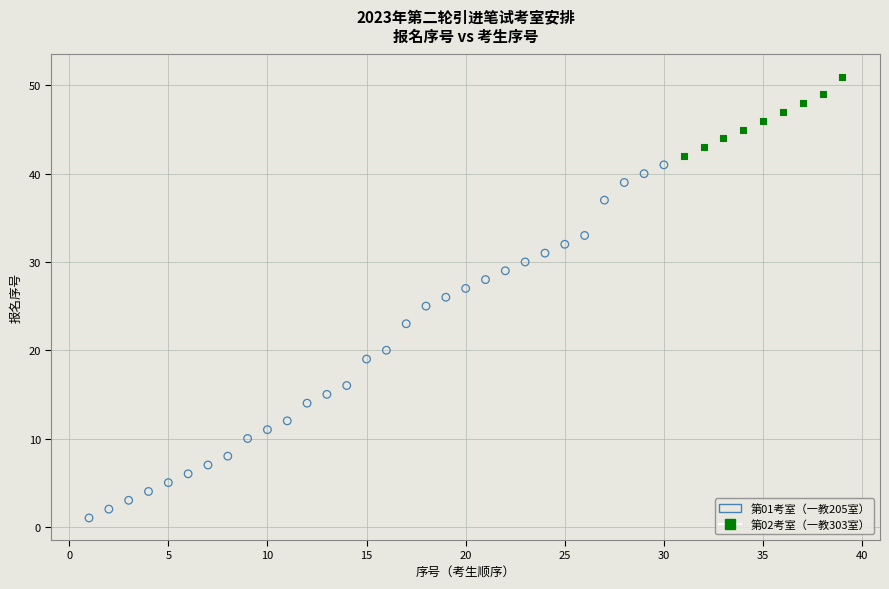

Which series has the largest Y range (max minus min)?

第01考室（一教205室）